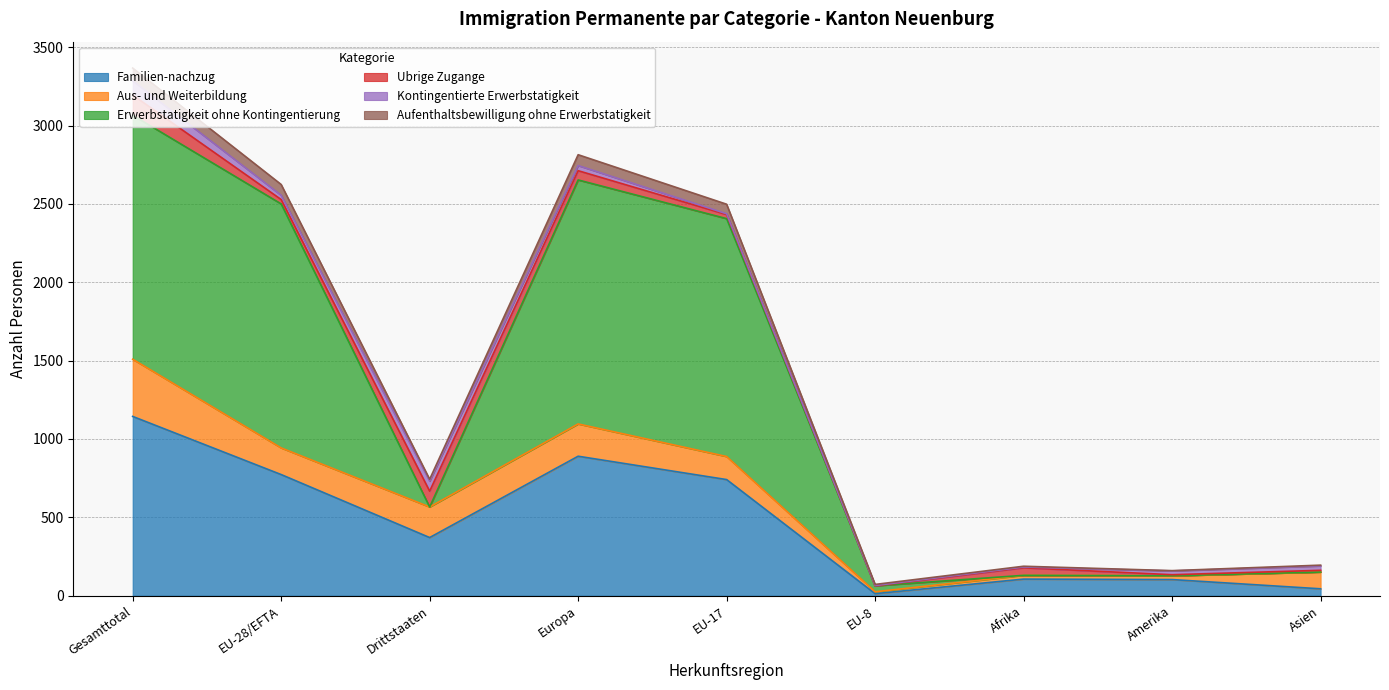

At which category is the sum across all series the highest?

Gesamttotal